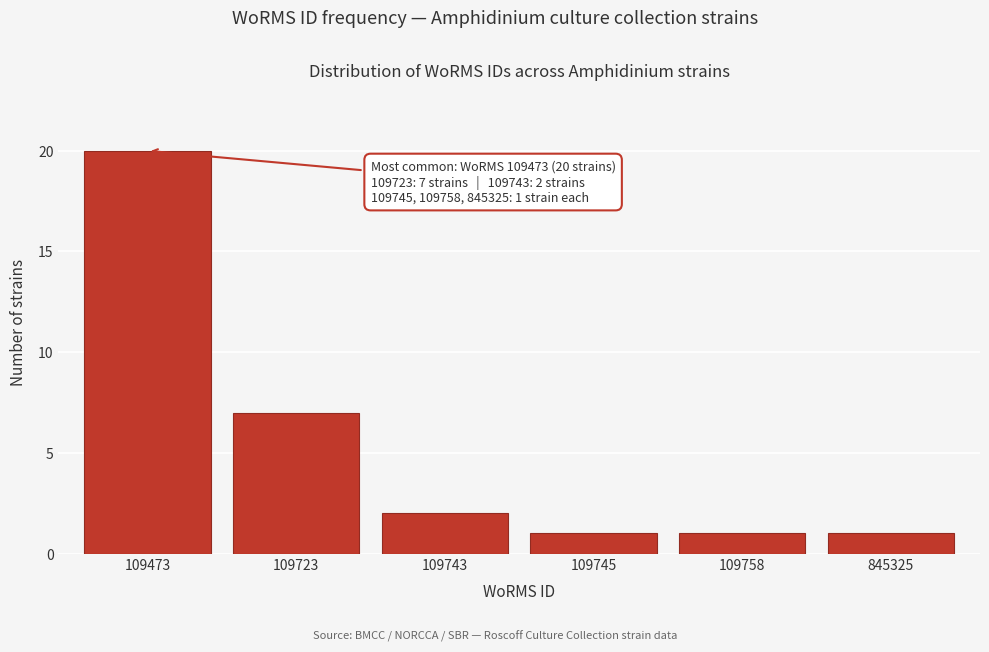

Reading left to right, transcribe all the data shown in this chart.

109473=20	109723=7	109743=2	109745=1	109758=1	845325=1